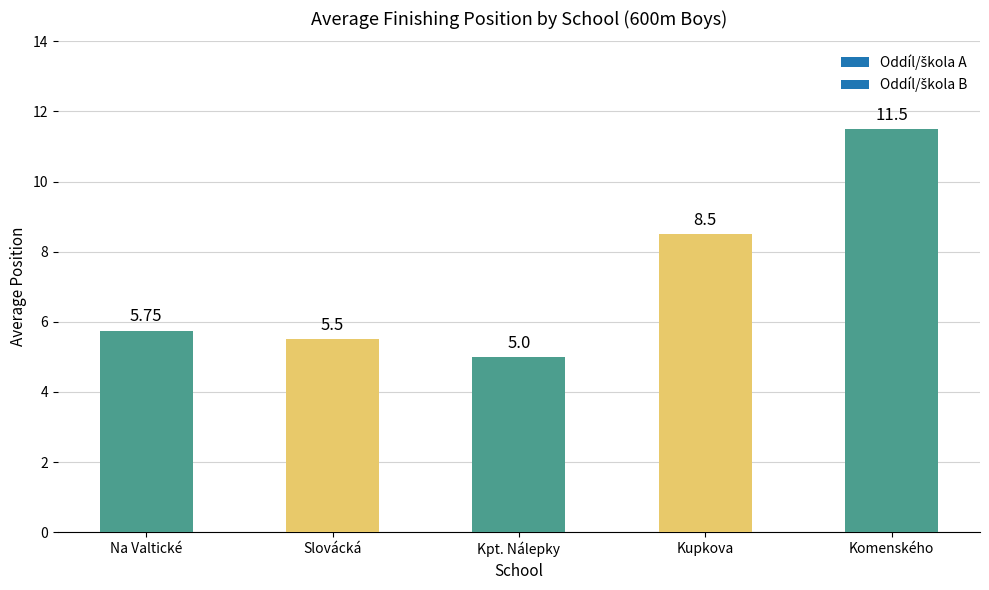

At which label is the value closest to 8?

Kupkova